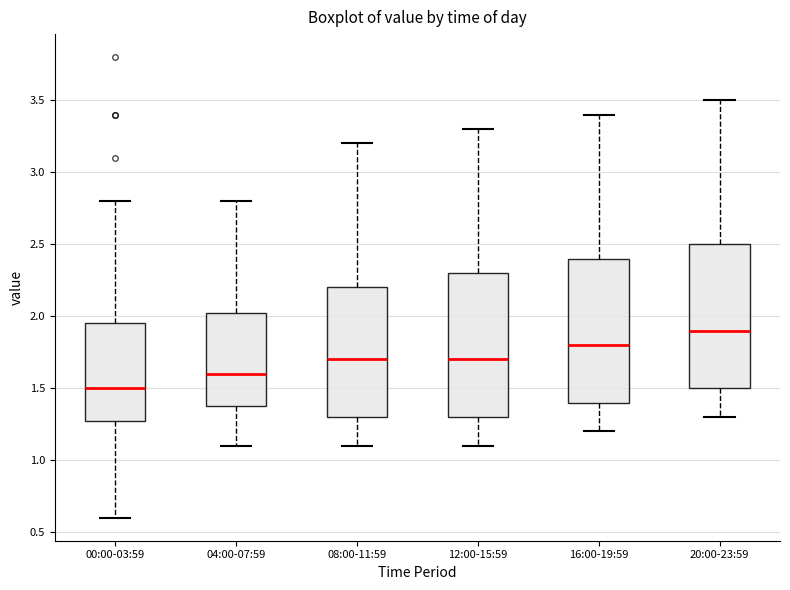

Which box has the lowest median line?

00:00-03:59